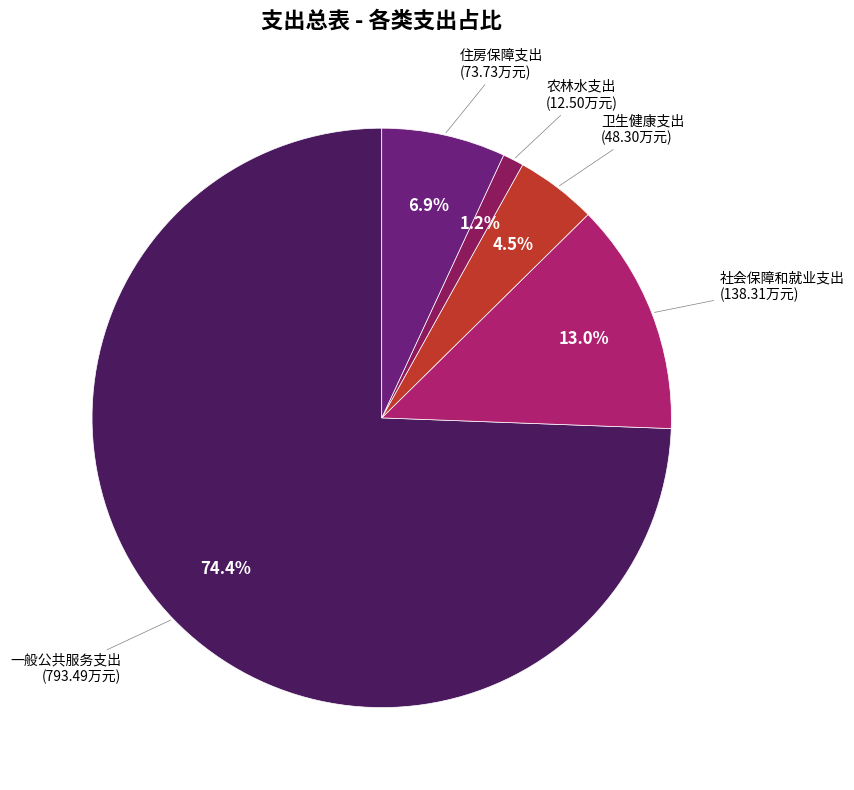

Is 一般公共服务支出 the majority of the pie?

Yes